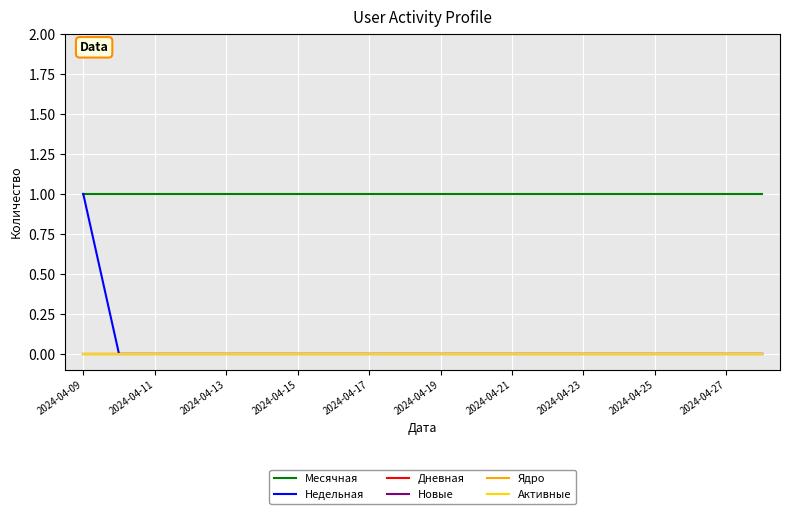

Is this an area chart (filled region under the line)?

No